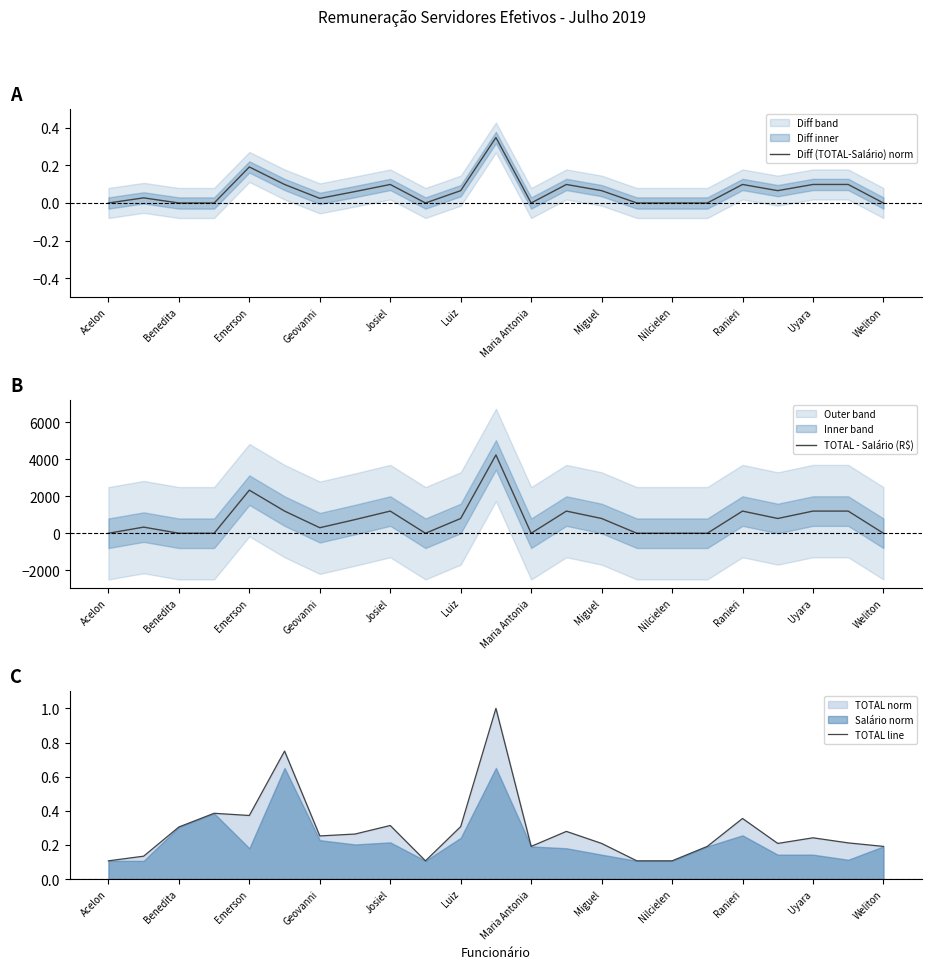

Does the chart have visible grid lines?

No